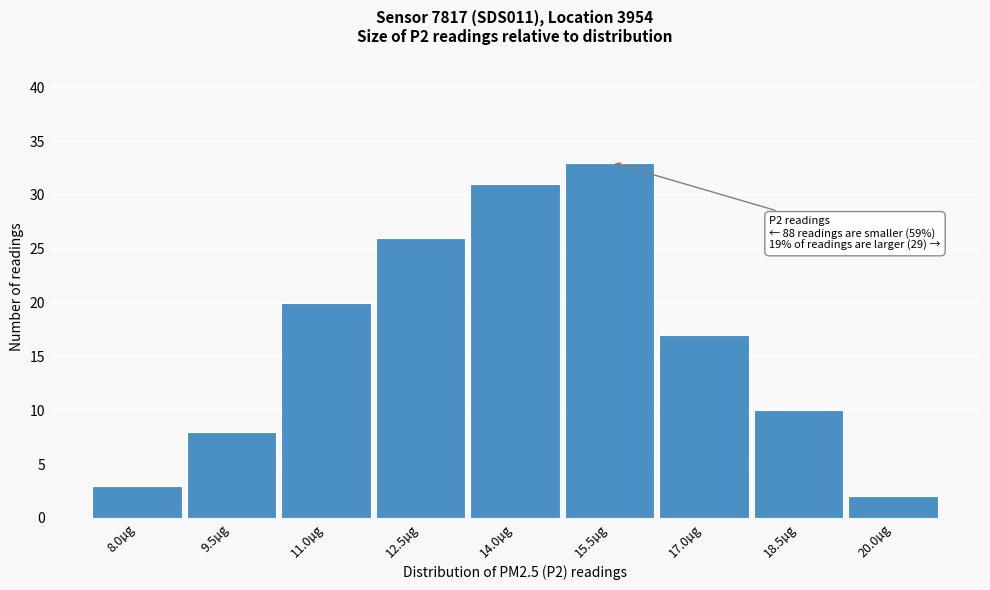

Reading left to right, list all the values displayed in this chart.

8.0µg=3	9.5µg=8	11.0µg=20	12.5µg=26	14.0µg=31	15.5µg=33	17.0µg=17	18.5µg=10	20.0µg=2